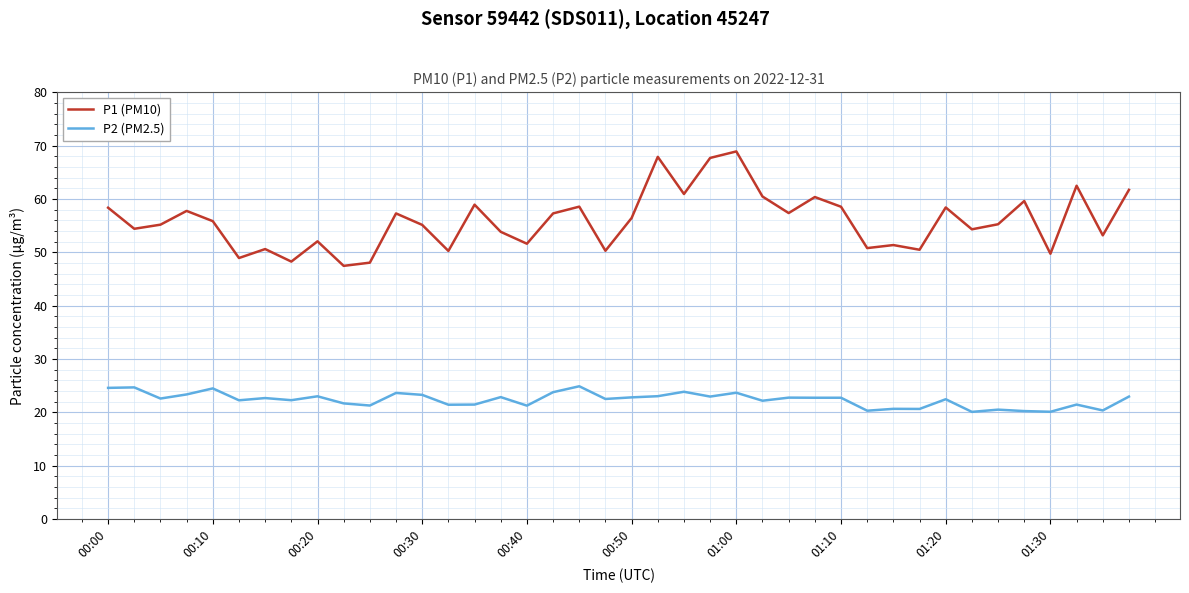

True or false: P1 (PM10) and P2 (PM2.5) cross at least once.

False